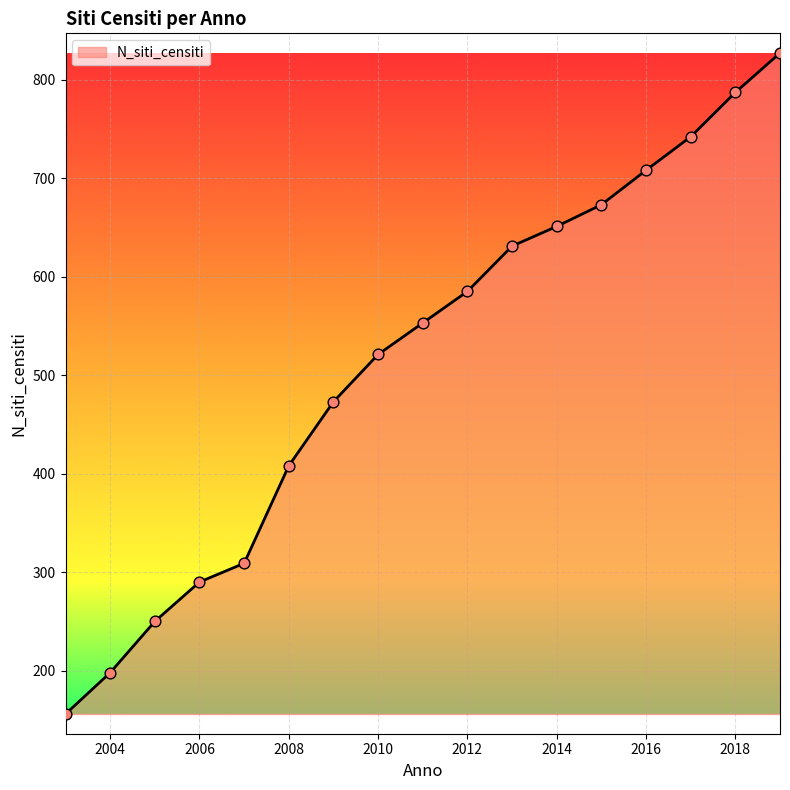

What is the smallest value displayed?

156